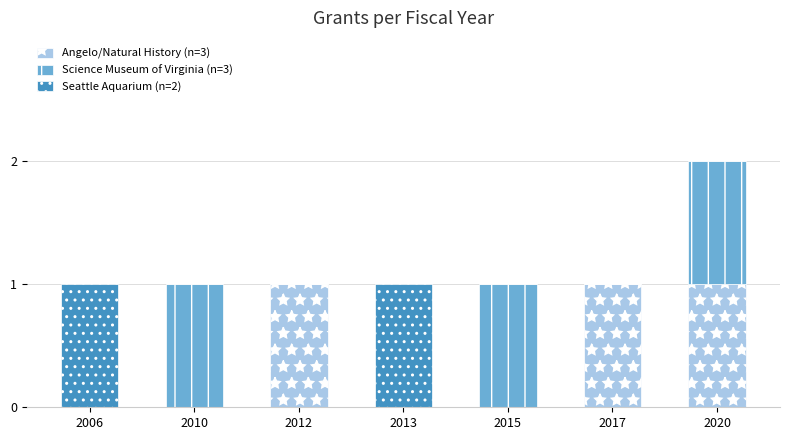

How many Angelo/Natural History (n=3) values are between 0 and 1?

7